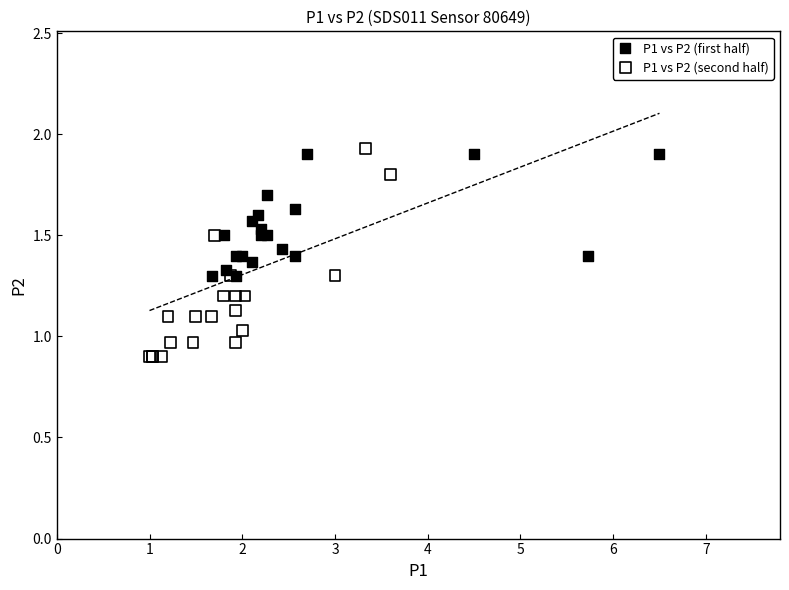

Which series has the widest spread of Y values?

P1 vs P2 (second half)